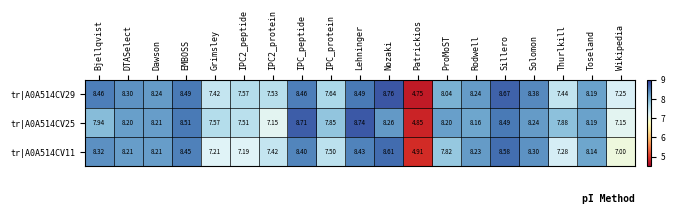

Rank the series by their maximum value, from highest to lowest.

tr|A0A514CV29, tr|A0A514CV25, tr|A0A514CV11